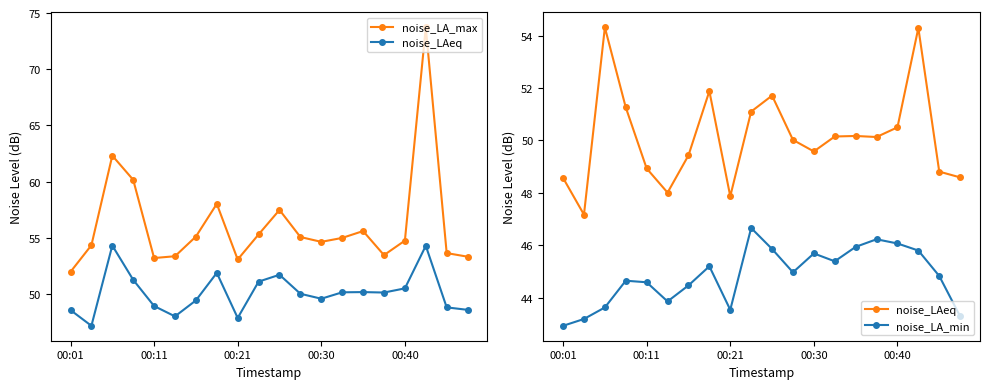

Is the value of noise_LA_max at 00:01 greater than the value of noise_LA_min at 14?

Yes